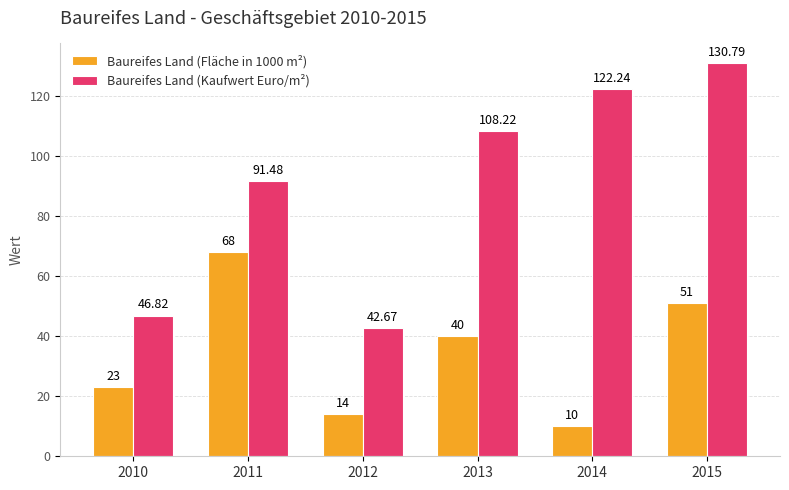

How many values in the Baureifes Land (Kaufwert Euro/m²) series are below 108?

3